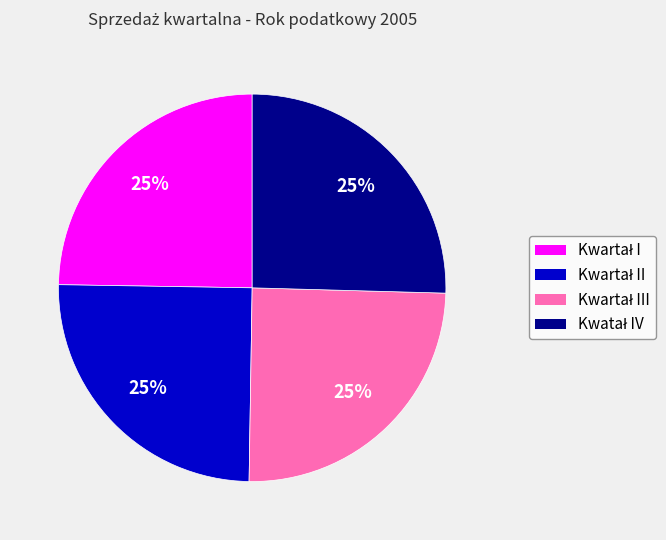

Is there a majority slice in this chart?

No